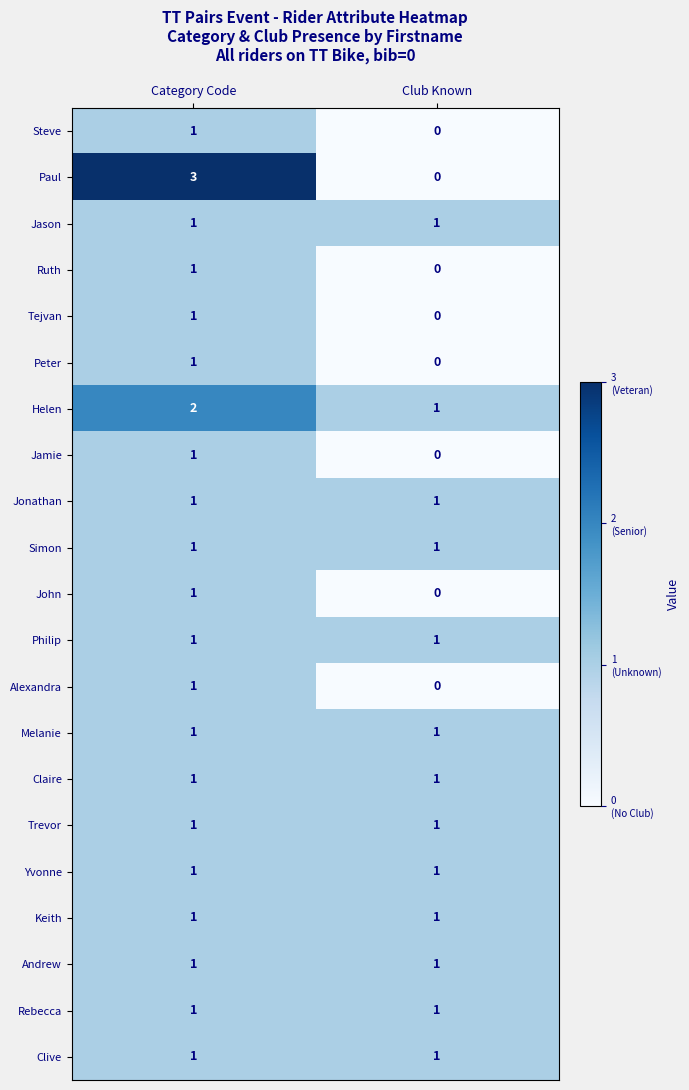

At which category is the sum across all series the highest?

Category Code